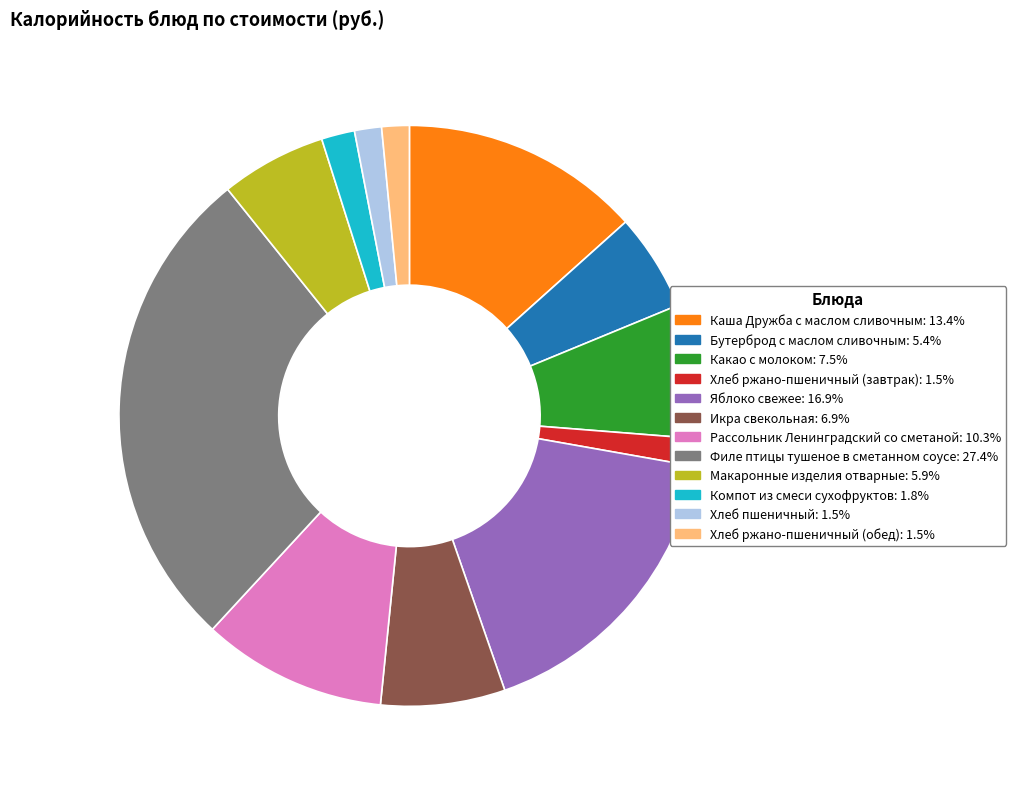

Do Хлеб ржано-пшеничный (обед) and Рассольник Ленинградский со сметаной together represent more than half of the pie?

No